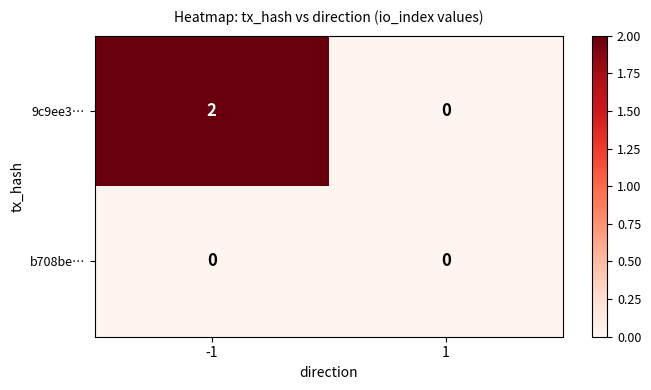

True or false: b708be… has a value of 0 at -1.

True